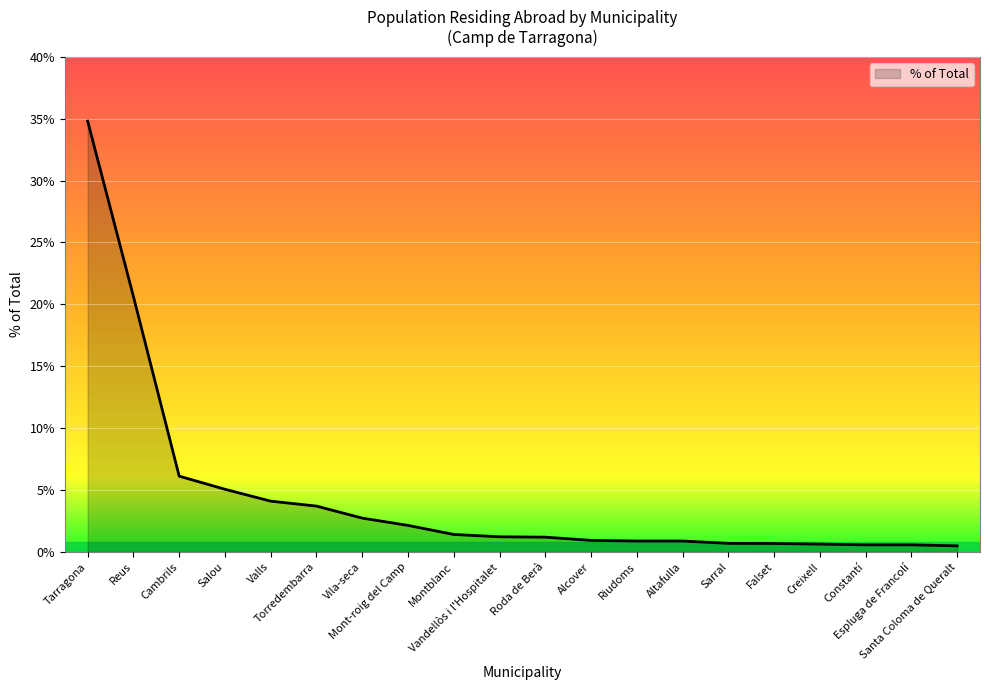

At which label does the data first exceed 1?

Tarragona